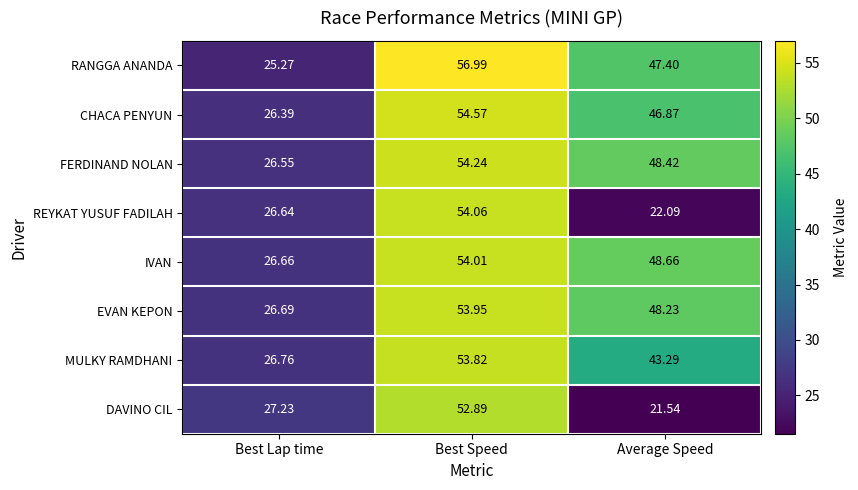

Which series has the largest total across all categories?

RANGGA ANANDA